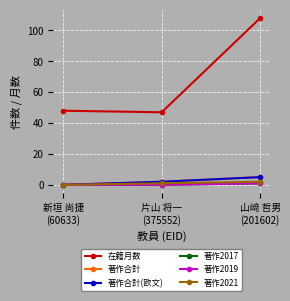

Is this an area chart (filled region under the line)?

No